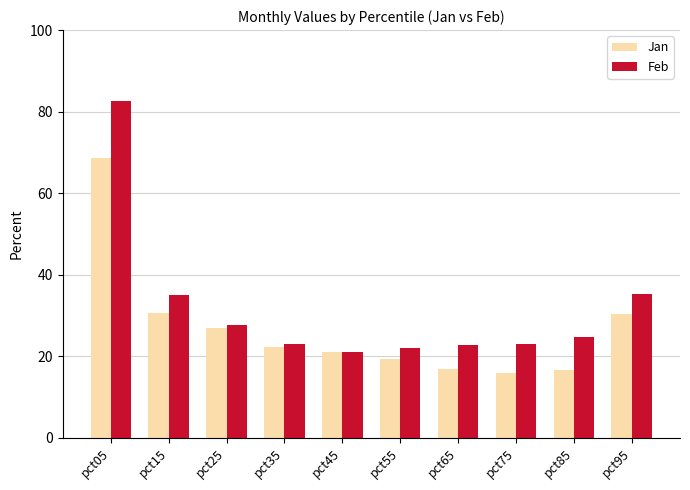

Where does the Jan series first go above 22?

pct05